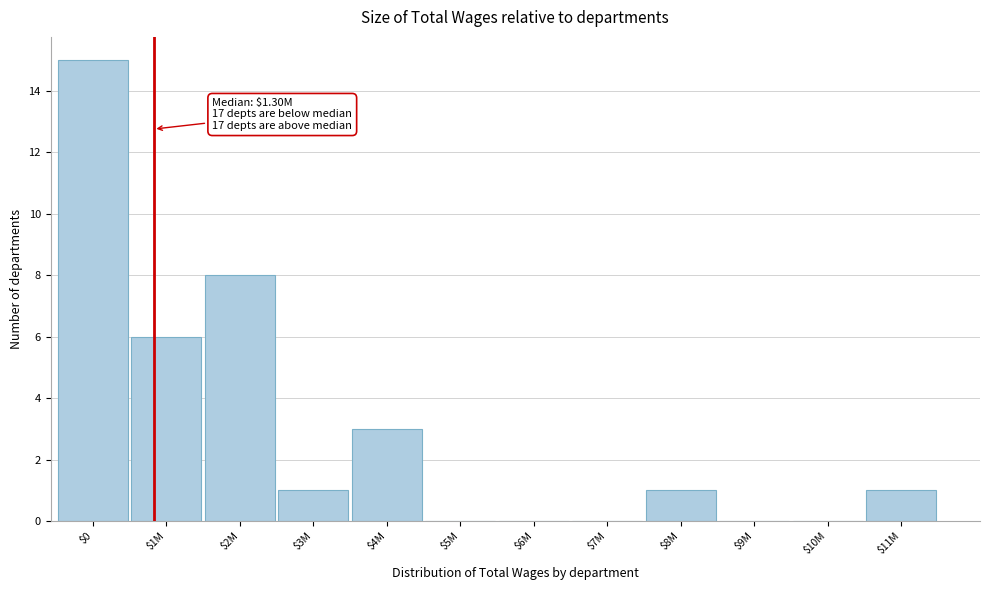

Which label corresponds to the largest value in the chart?

$0